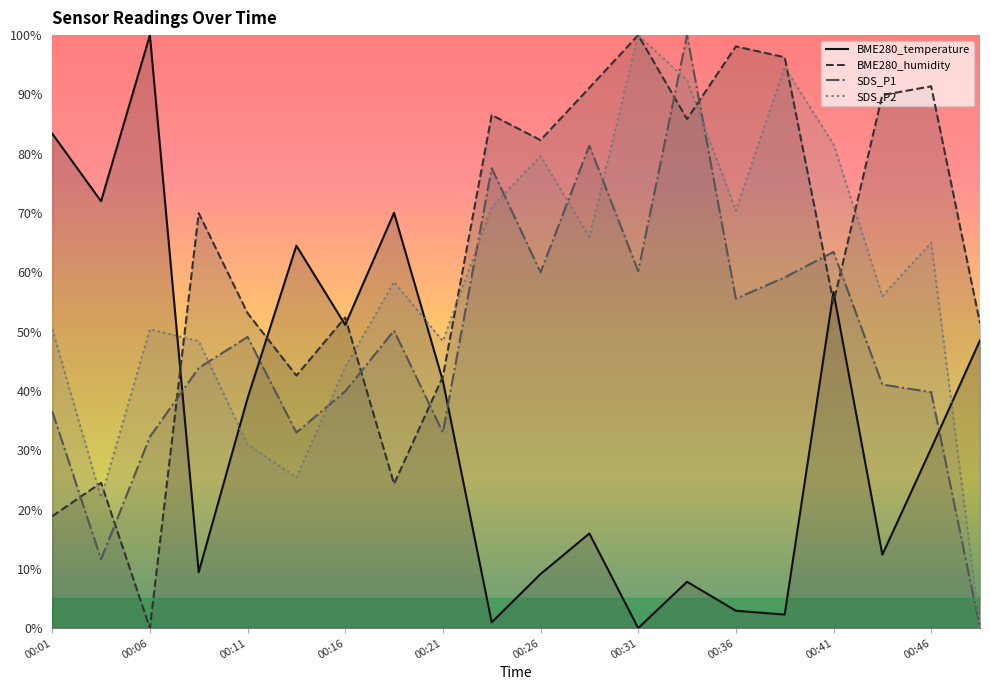

What is the difference between the BME280_humidity values at 00:16 and 00:01?

33.5